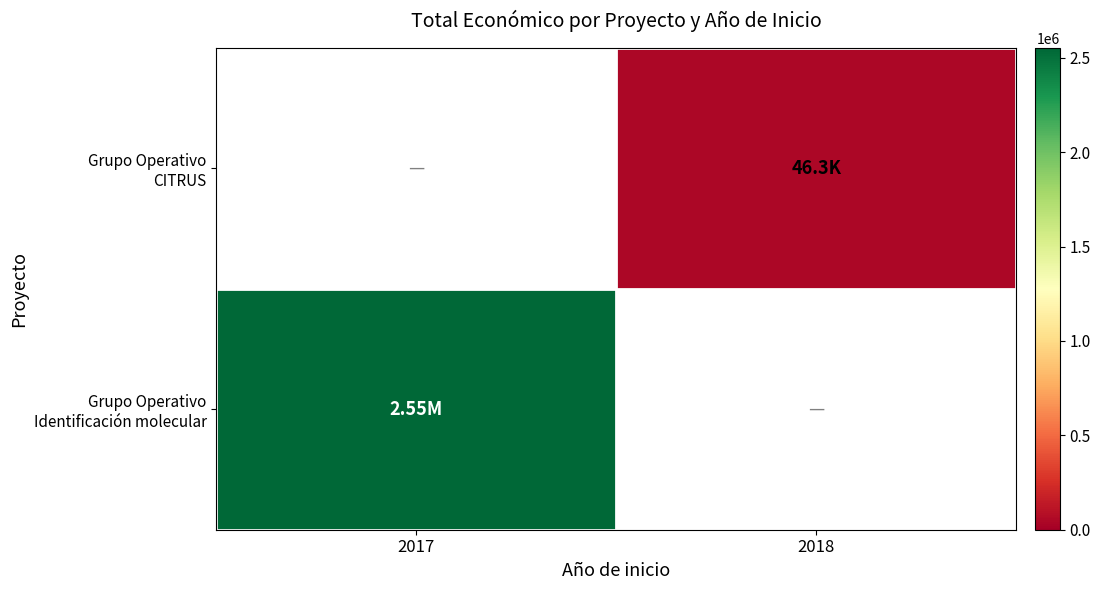

Which label corresponds to the largest value in the chart?

2017